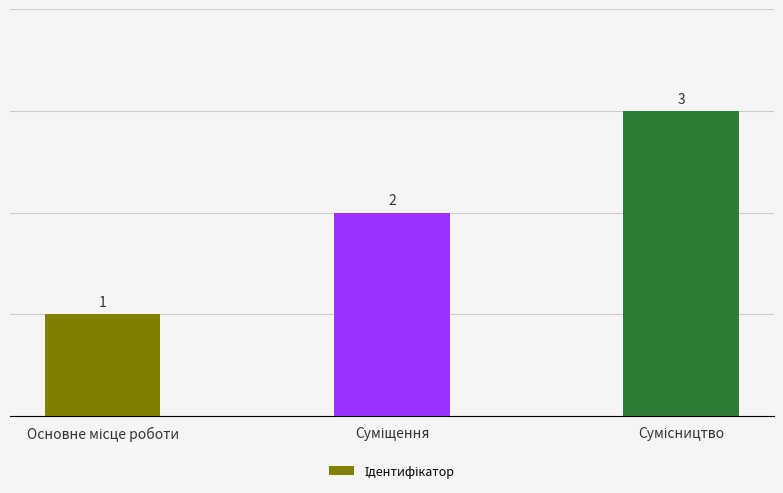

What is the value of the 2nd bar from the left?

2